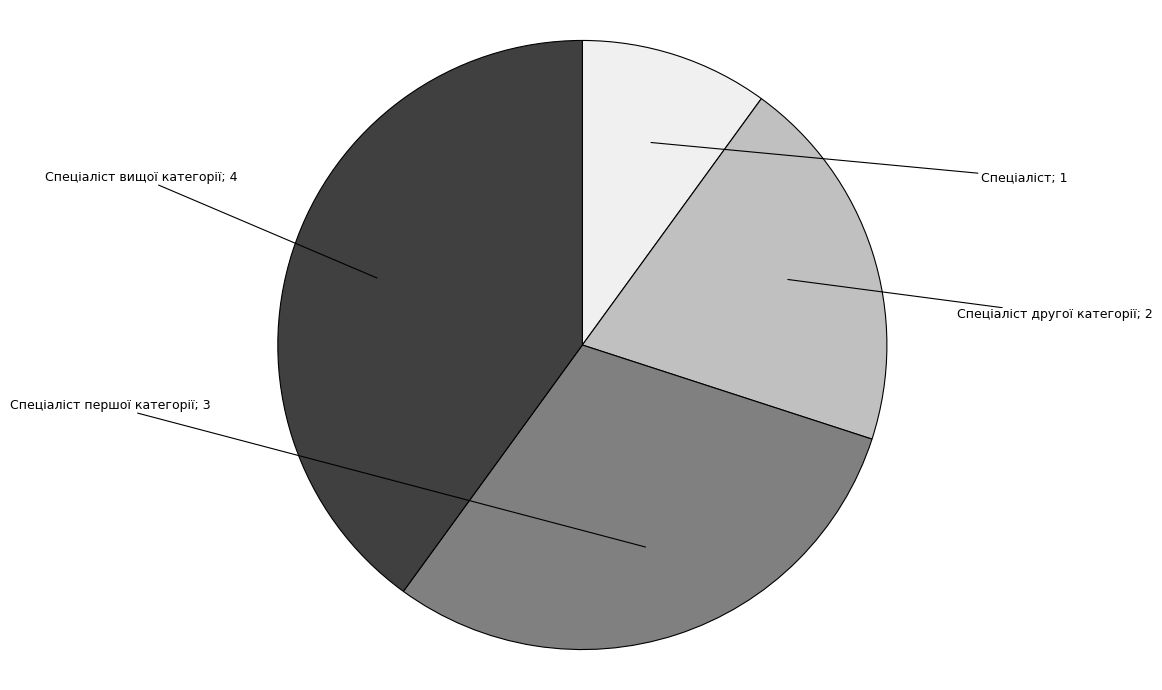

Is there a majority slice in this chart?

No